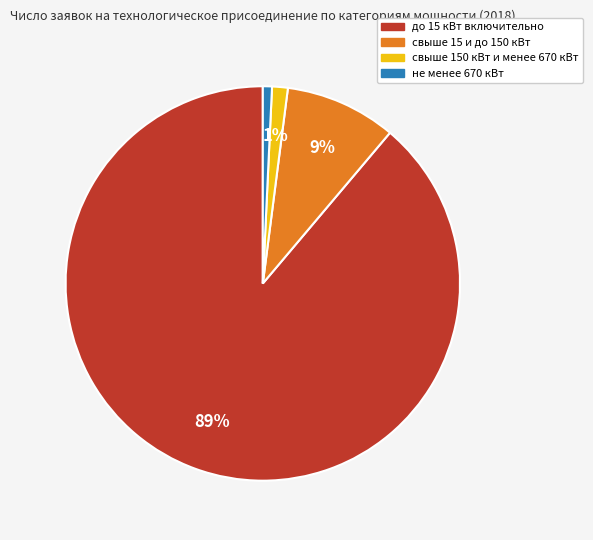

Which slice is the largest?

до 15 кВт включительно